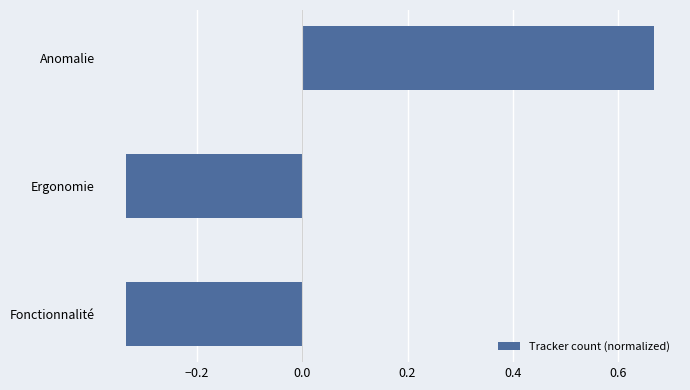

The value at Ergonomie is -0.2. True or false?

False